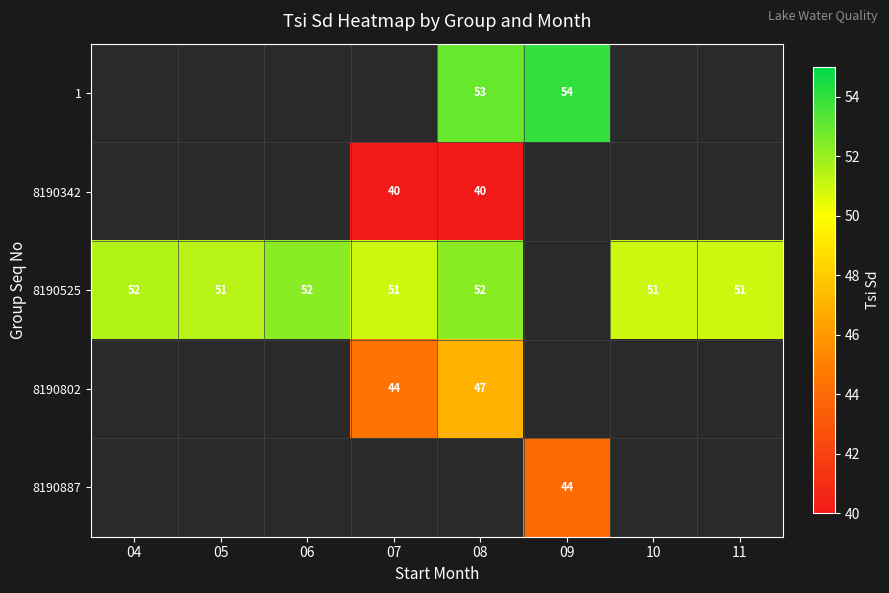

Is it true that 8190525 equals 52 at 08?

True